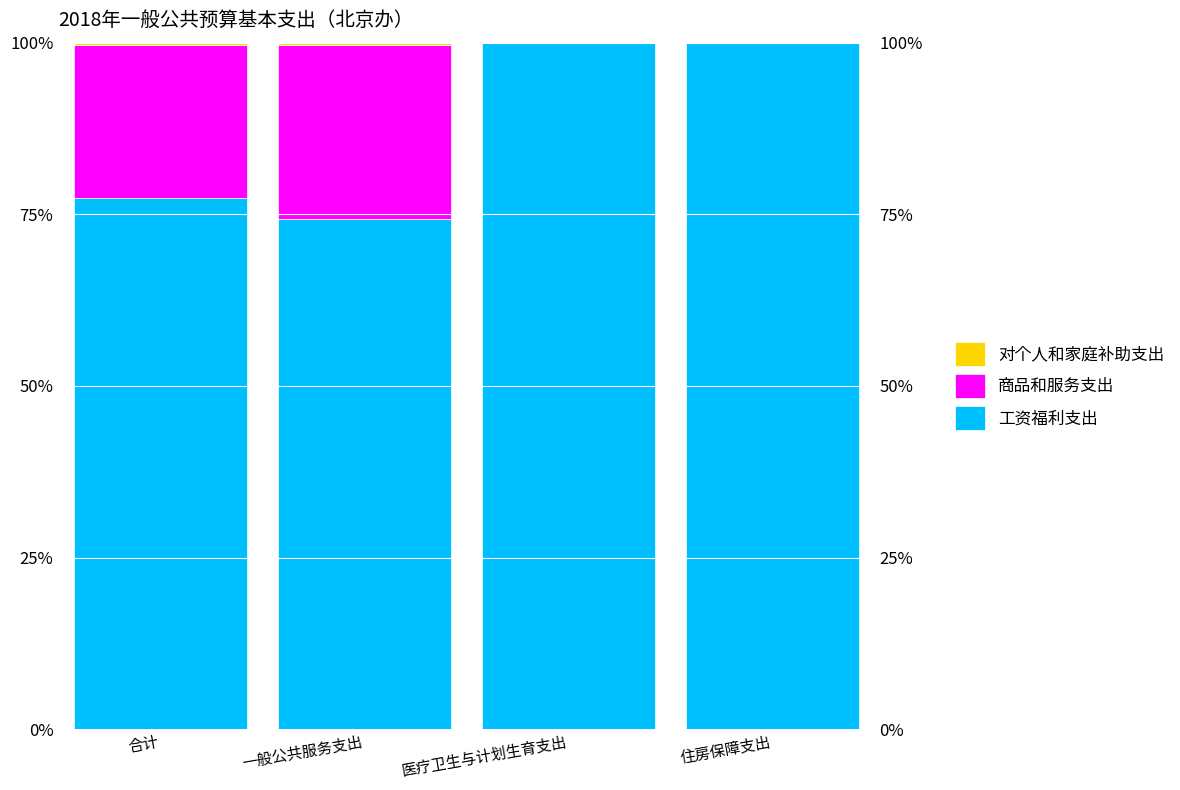

At which label does 工资福利支出 reach its minimum?

一般公共服务支出